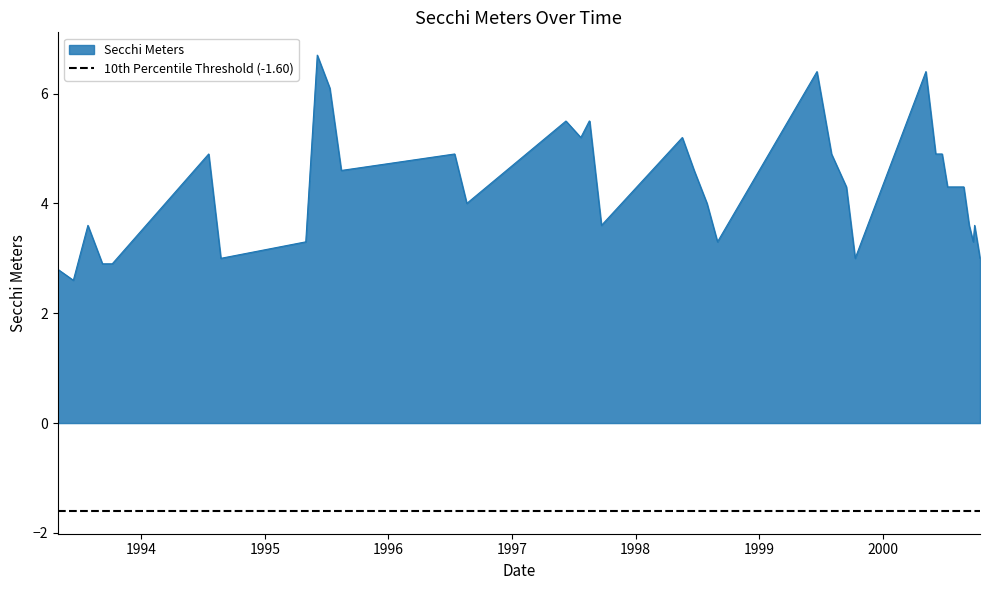

How many categories are shown in the chart?

38